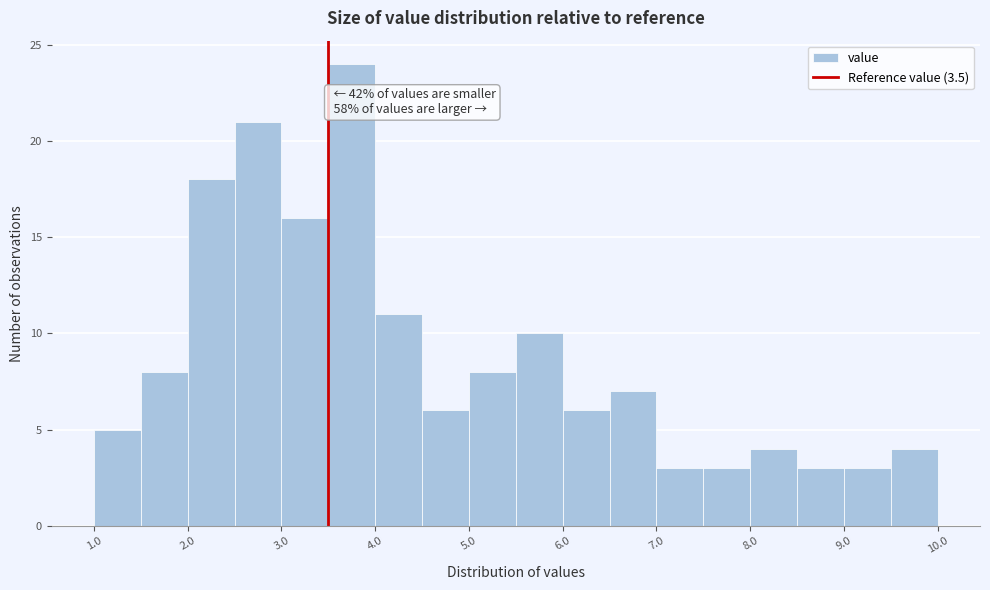

Which range on the x-axis has the tallest bar?

3.5 to 4.0